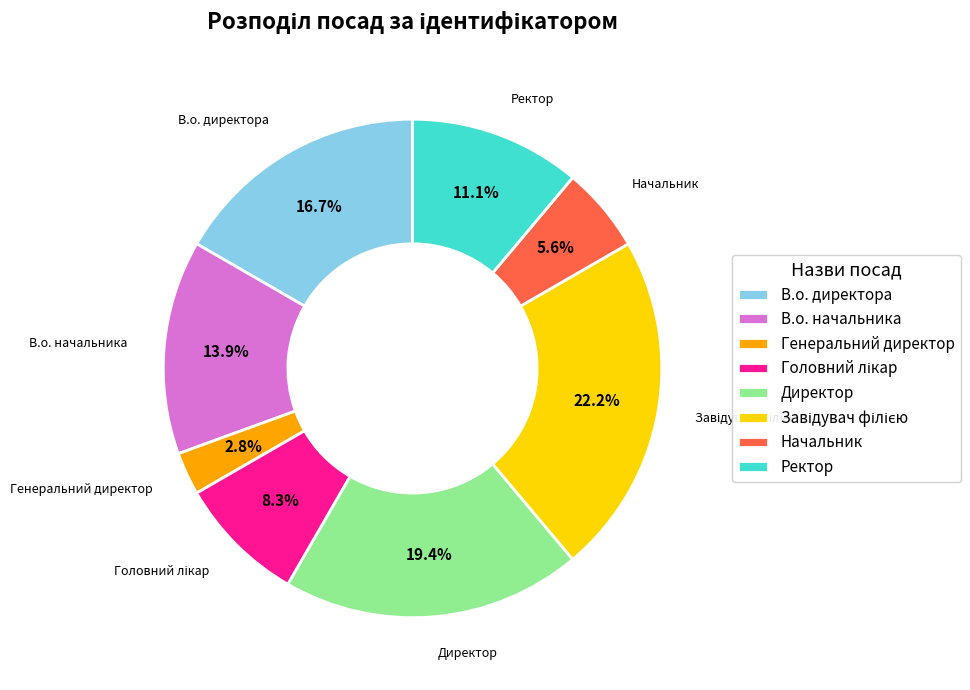

Combined, what portion of the pie is Ректор and В.о. начальника?

25.0%